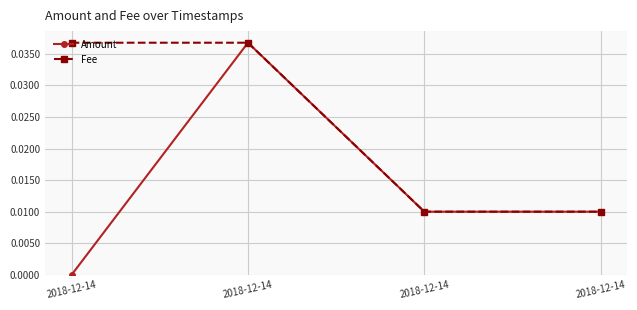

Is it true that Fee equals 0.0 at 2018-12-14?

True